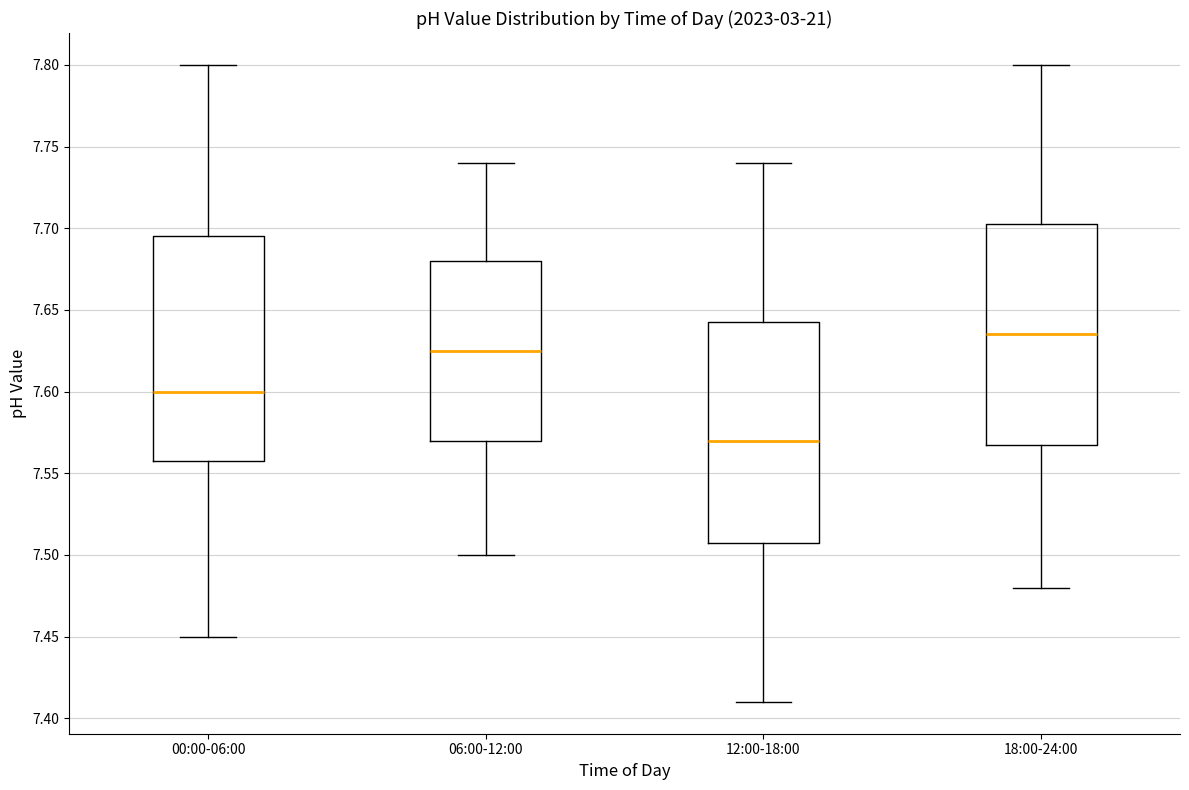

Reading left to right, read every box against the y-axis: the position of its median line, the range the box covers, and the ends of its whiskers. The values are not printed on the chart, so give them approximately, as read against the axis.

00:00-06:00: median 7.600, box 7.560 to 7.695, whiskers 7.450 to 7.800
06:00-12:00: median 7.625, box 7.570 to 7.680, whiskers 7.500 to 7.740
12:00-18:00: median 7.570, box 7.510 to 7.645, whiskers 7.410 to 7.740
18:00-24:00: median 7.635, box 7.570 to 7.705, whiskers 7.480 to 7.800